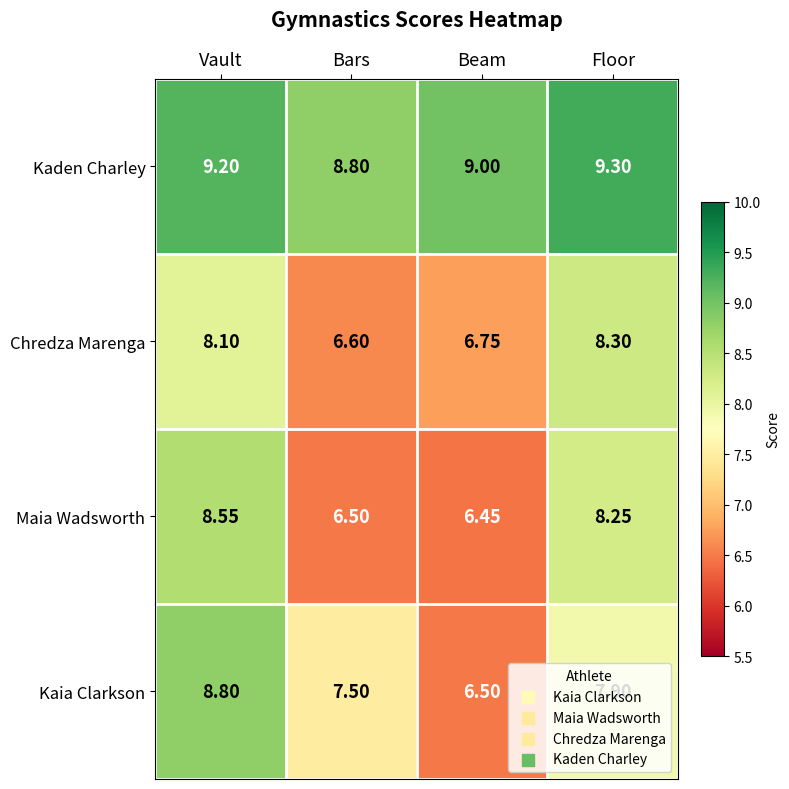

At which label is Kaden Charley closest to 9?

Beam